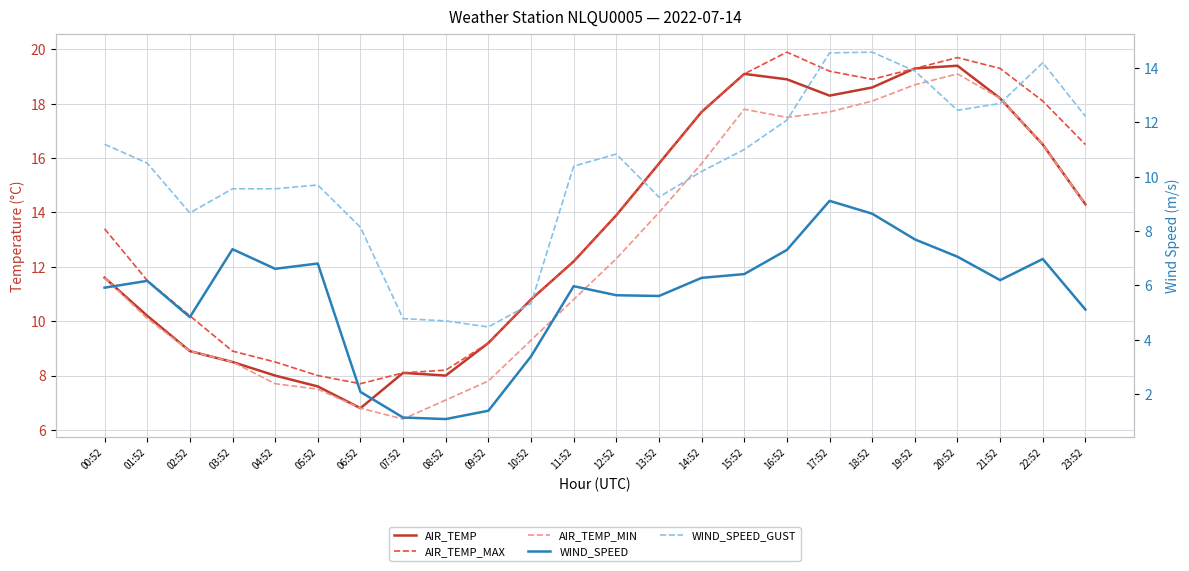

What are all the series names shown in the legend?

AIR_TEMP, AIR_TEMP_MAX, AIR_TEMP_MIN, WIND_SPEED, WIND_SPEED_GUST